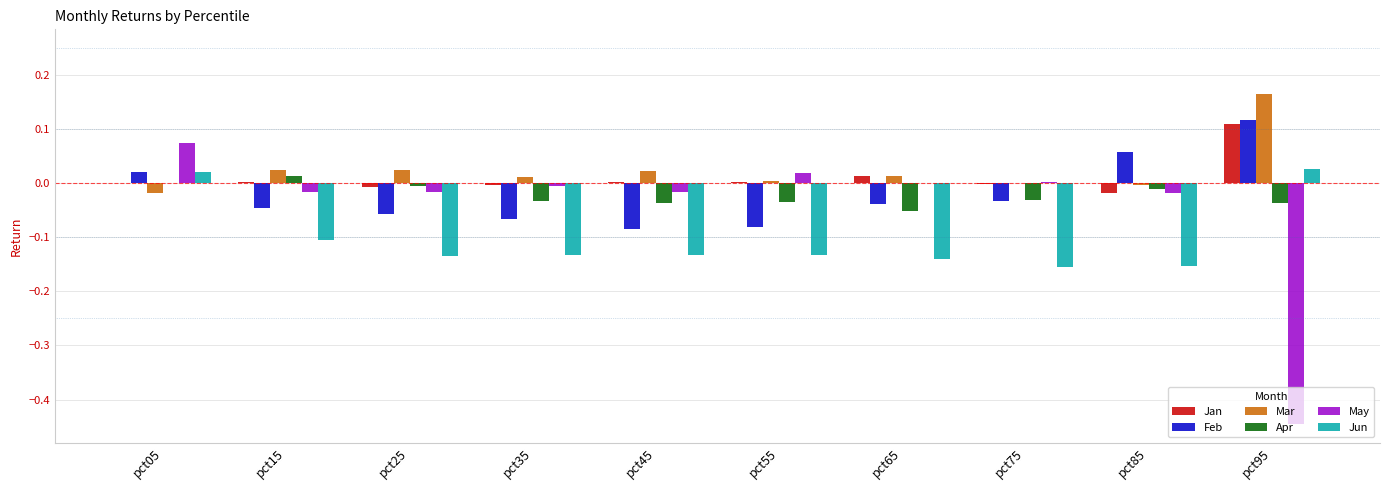

At which category does the chart reach its peak across all series?

pct95